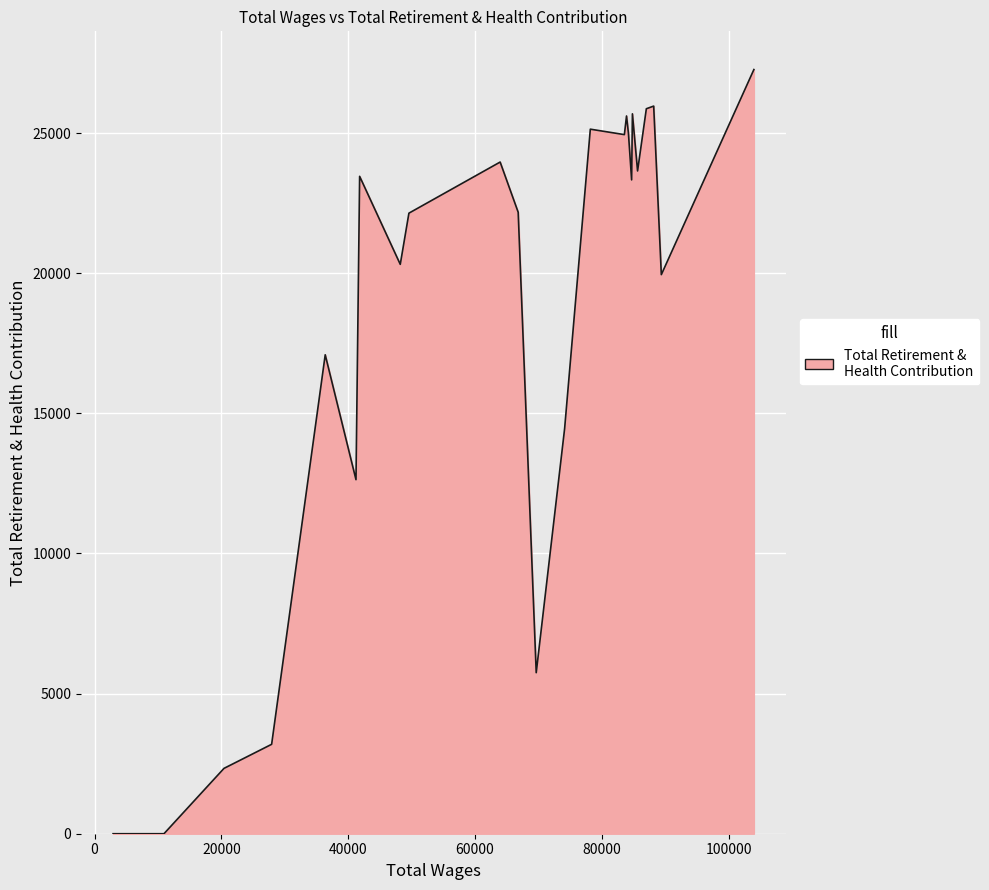

How many data points are less than 22145?

13